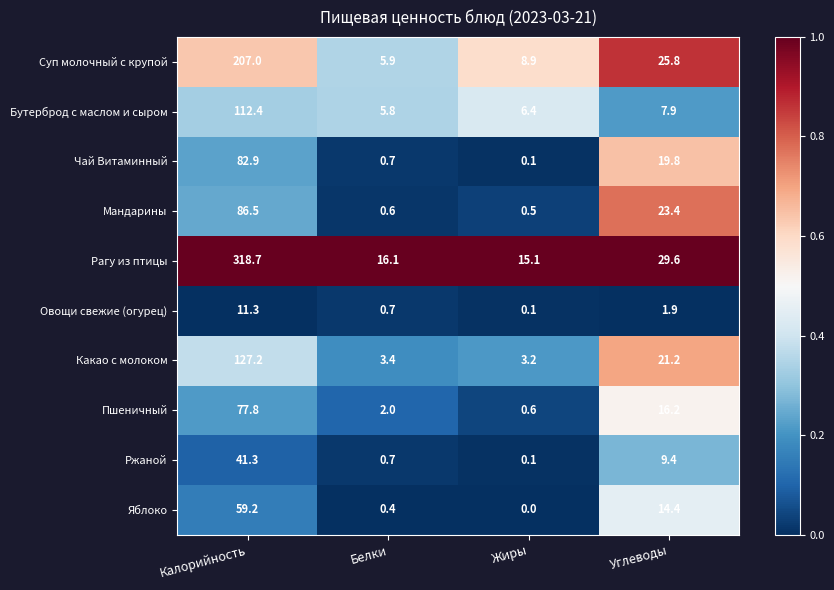

How many distinct data groups are displayed?

10